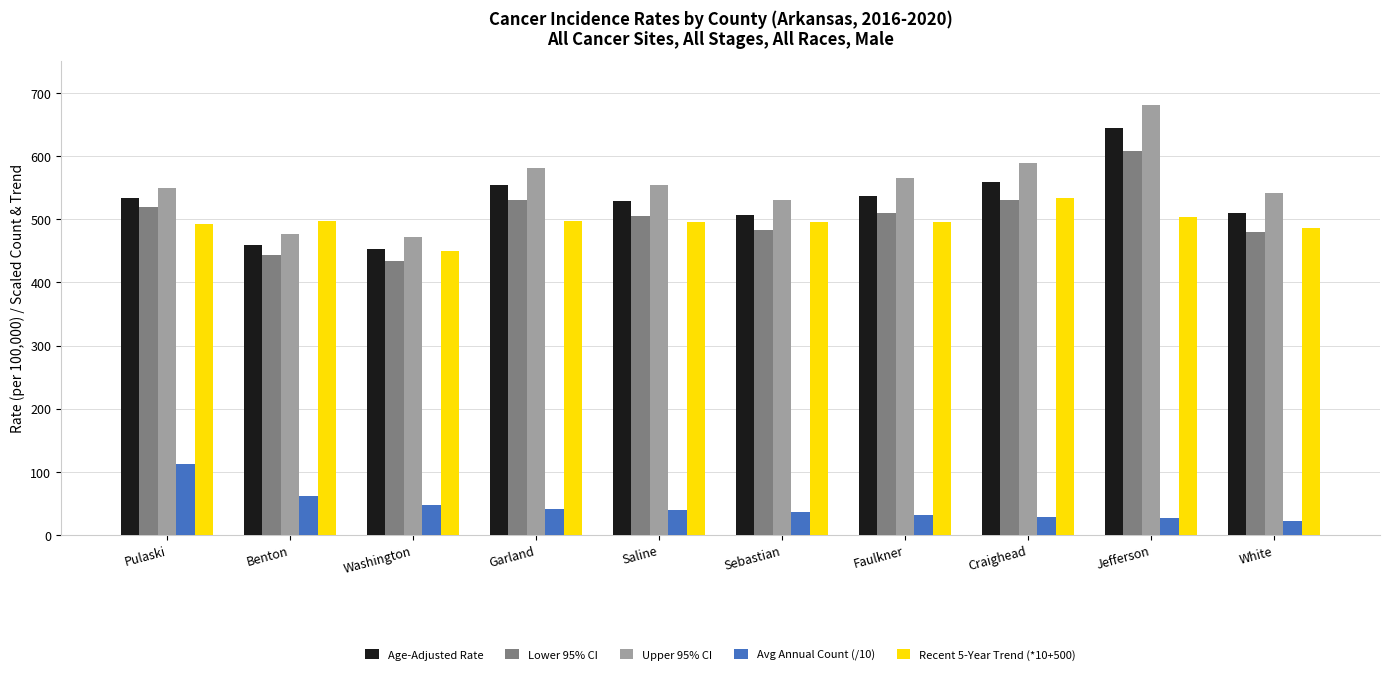

What is the label of the 7th bar from the right?

Garland